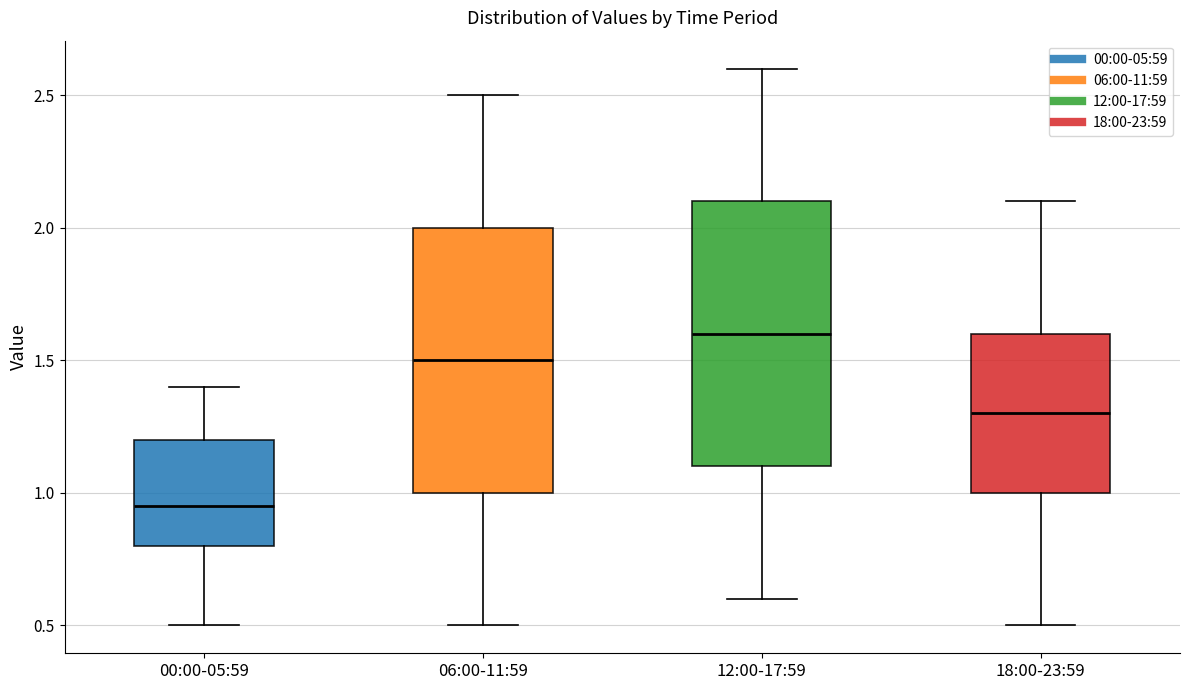

Reading left to right, read every box against the y-axis: the position of its median line, the range the box covers, and the ends of its whiskers. The values are not printed on the chart, so give them approximately, as read against the axis.

00:00-05:59: median 0.95, box 0.80 to 1.20, whiskers 0.50 to 1.40
06:00-11:59: median 1.50, box 1.00 to 2.00, whiskers 0.50 to 2.50
12:00-17:59: median 1.60, box 1.10 to 2.10, whiskers 0.60 to 2.60
18:00-23:59: median 1.30, box 1.00 to 1.60, whiskers 0.50 to 2.10